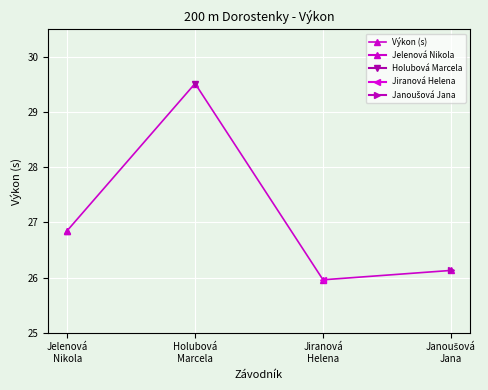

What is the label of the 3rd point from the right?

Holubová
Marcela